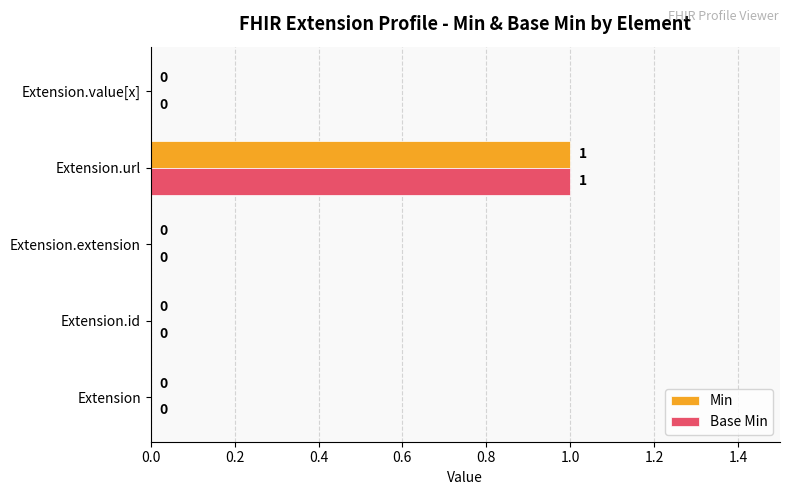

At which category is the sum across all series the highest?

Extension.url